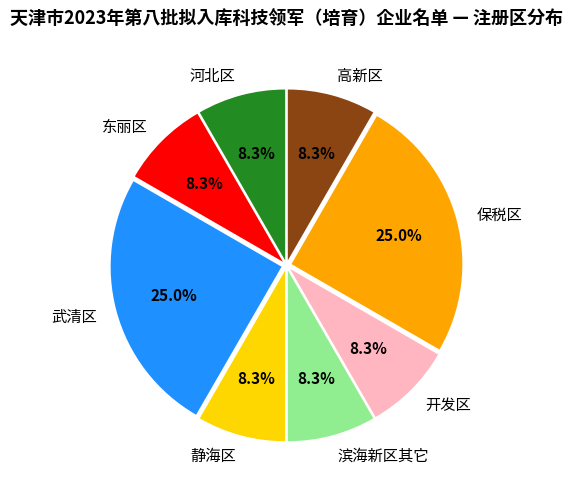

Is the sum of 滨海新区其它 and 高新区 greater than half?

No